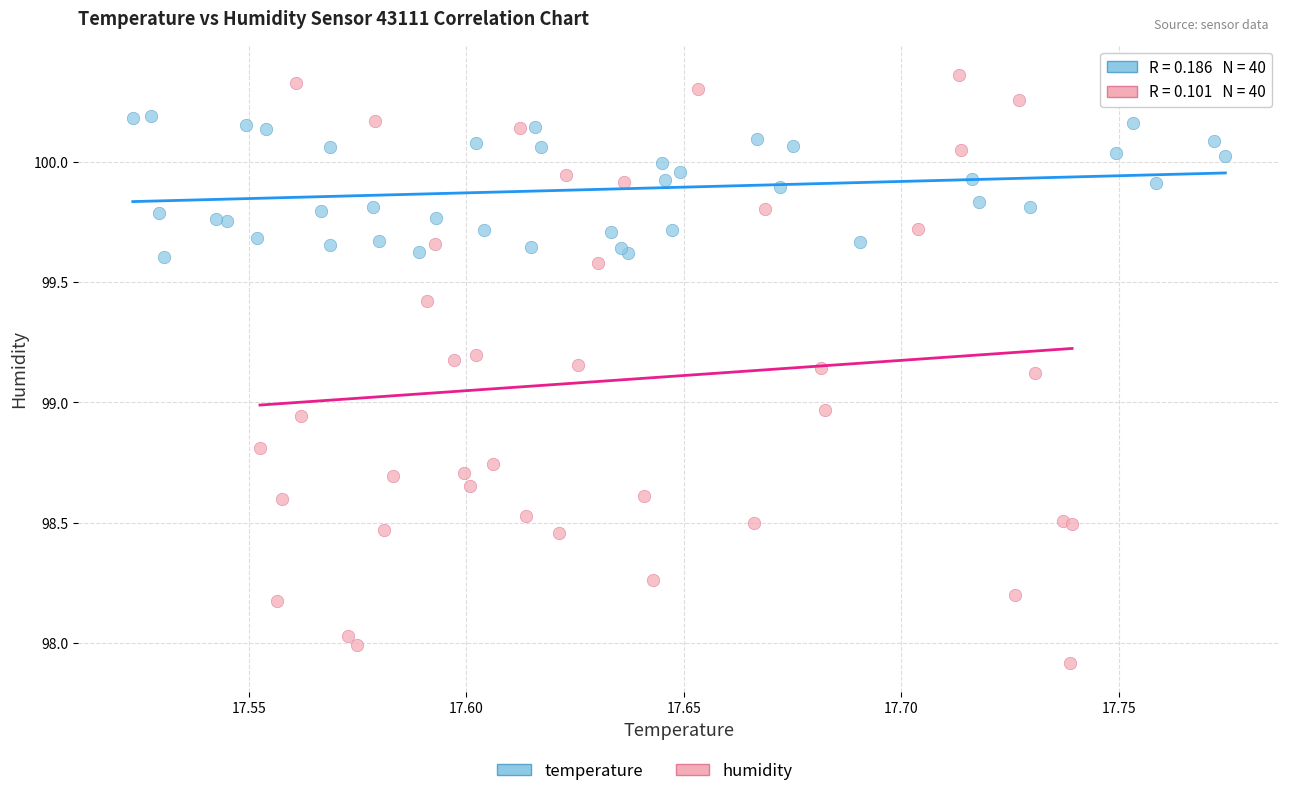

Which series reaches the maximum Y coordinate?

humidity